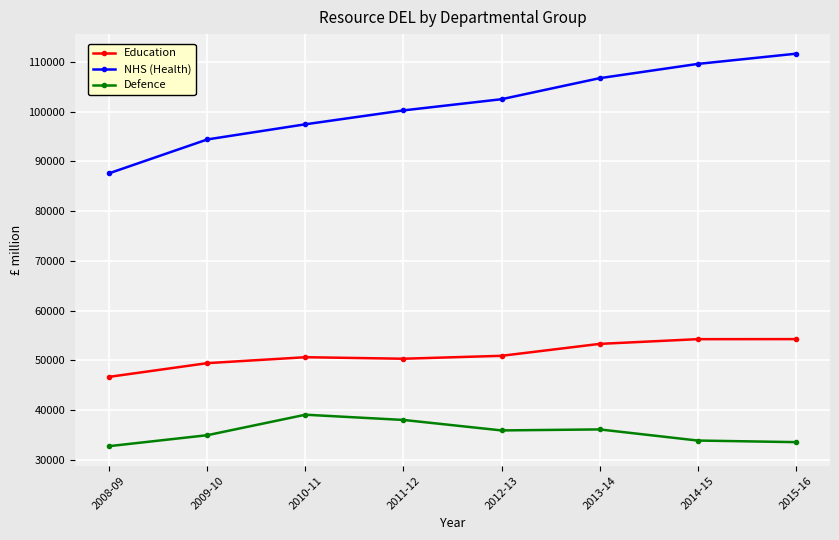

Which series has the largest range (max minus min)?

NHS (Health)